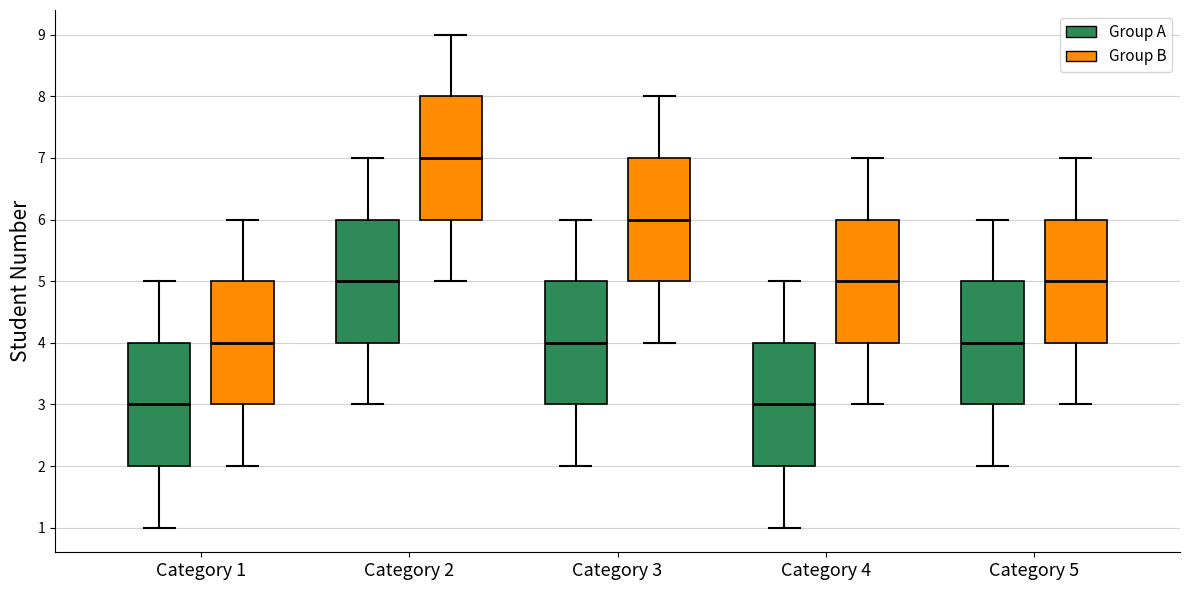

Where does the lower whisker of the box for Category 4 (Group B) end on the y-axis? The values are not printed on the chart, so give them approximately, as read against the axis.

3